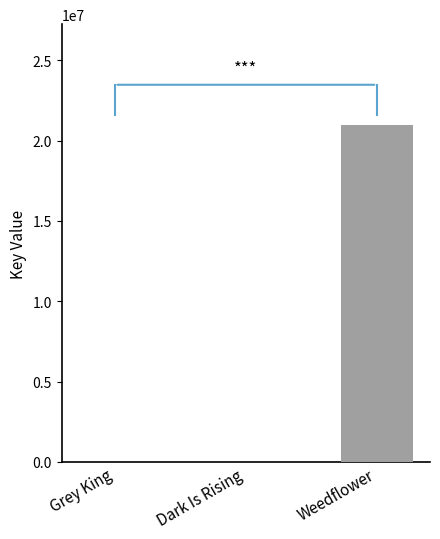

At which category does the chart reach its peak across all series?

Weedflower